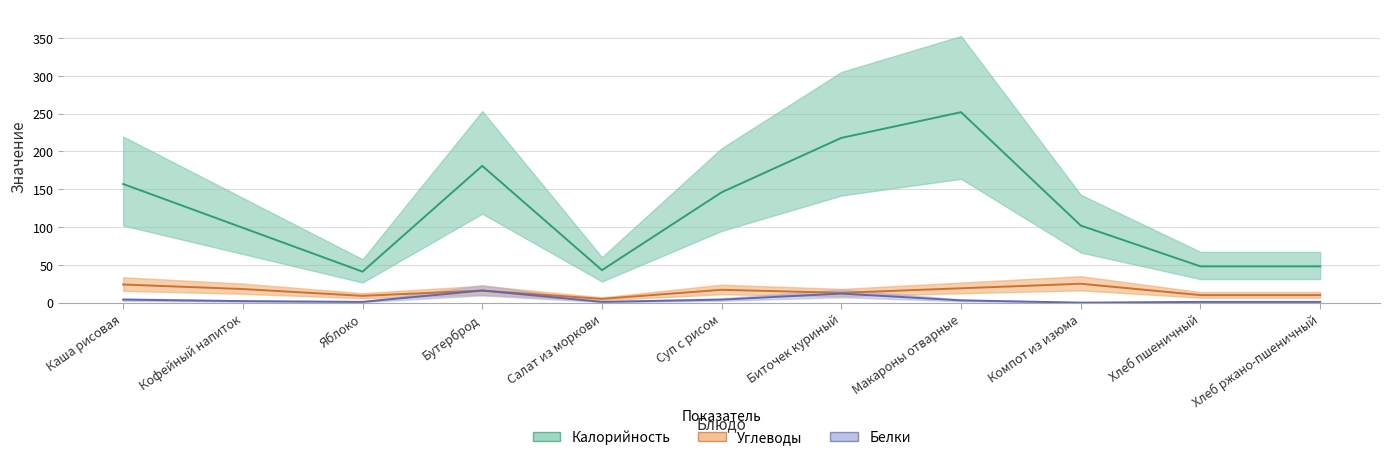

Rank the series at Макароны отварные from highest to lowest value.

Калорийность, Углеводы, Белки